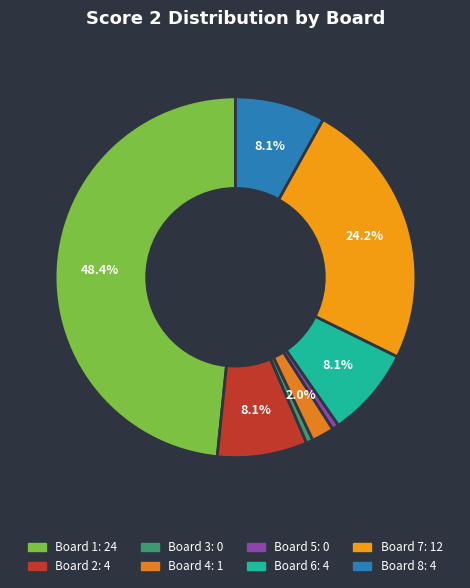

How many segments does this pie chart have?

8